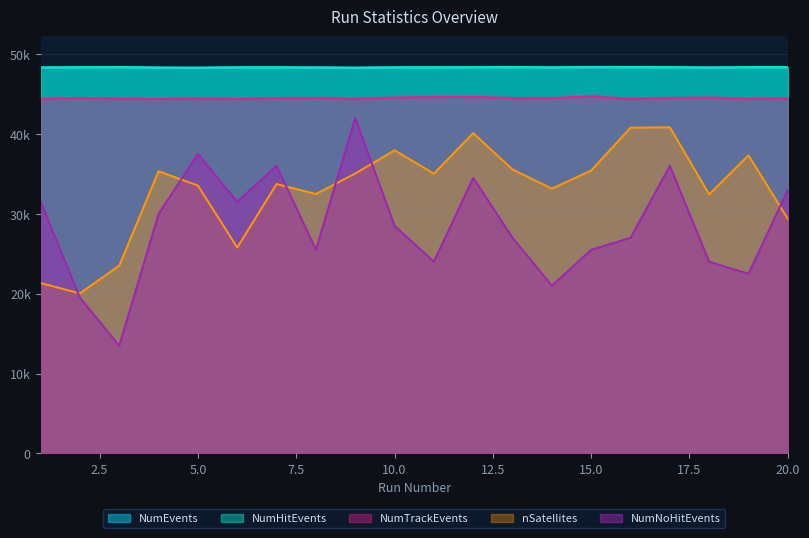

List the series in order of their peak value, lowest first.

nSatellites, NumNoHitEvents, NumTrackEvents, NumHitEvents, NumEvents